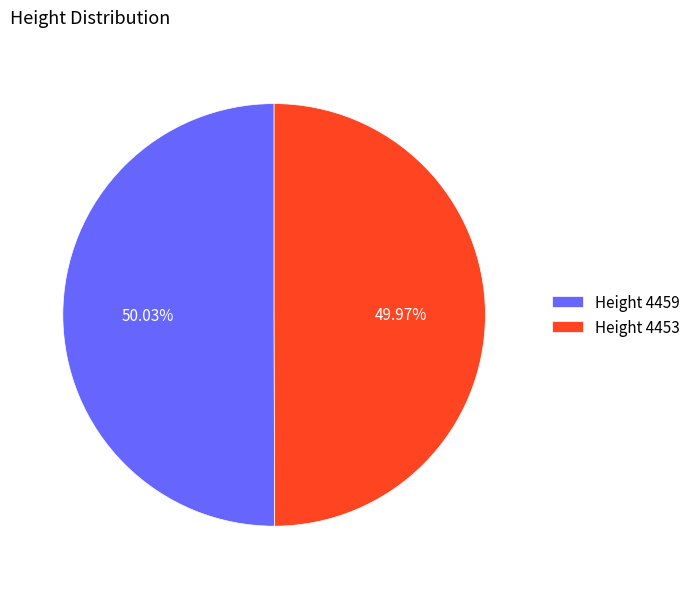

Is there any slice that represents more than half of the pie?

Yes